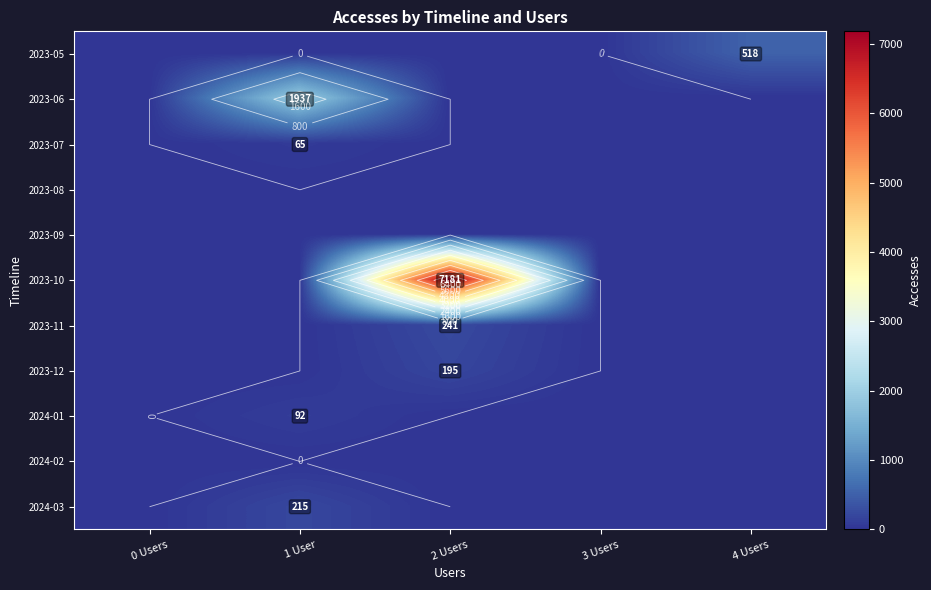

At how many categories does at least one series exceed 2163?

1